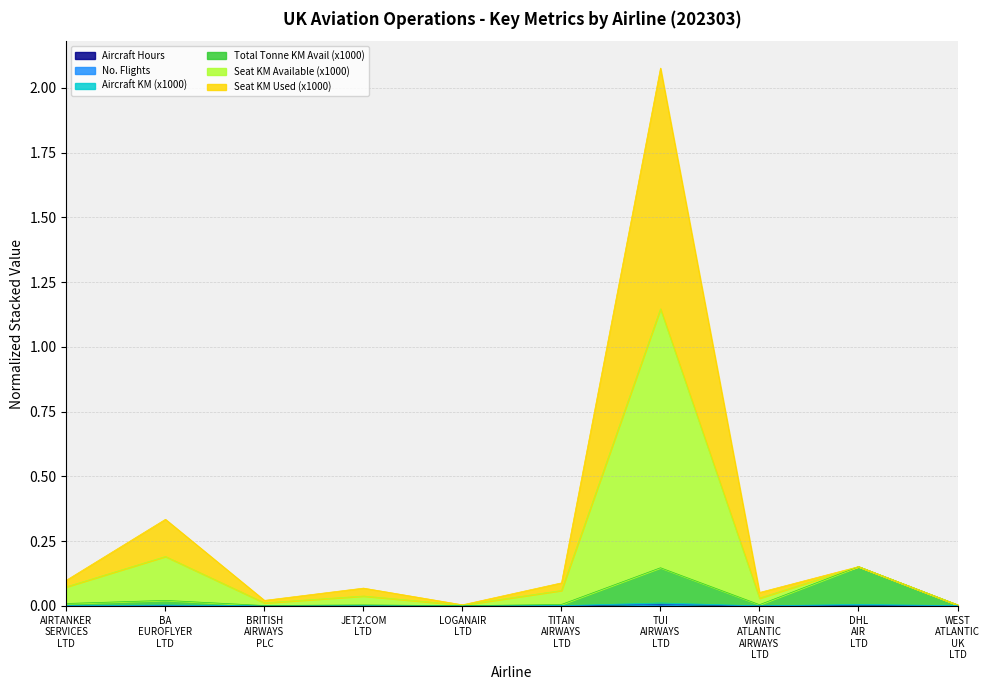

What is the label of the 5th point from the right?

TITAN AIRWAYS LTD